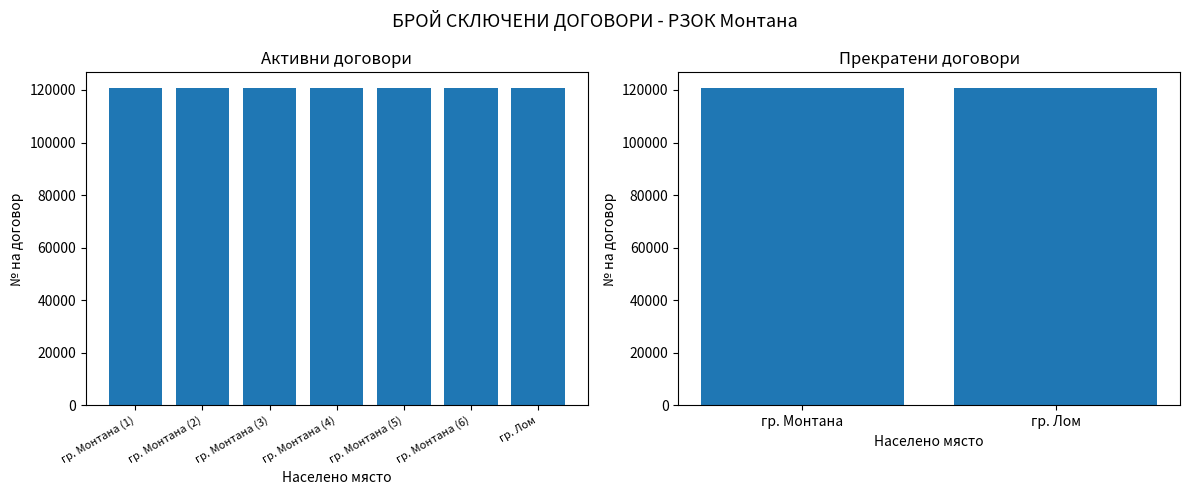

List the labels in order of value, smallest first.

гр. Монтана (1), гр. Монтана (2), гр. Монтана (3), гр. Монтана (4), гр. Монтана (5), гр. Монтана (6), гр. Лом